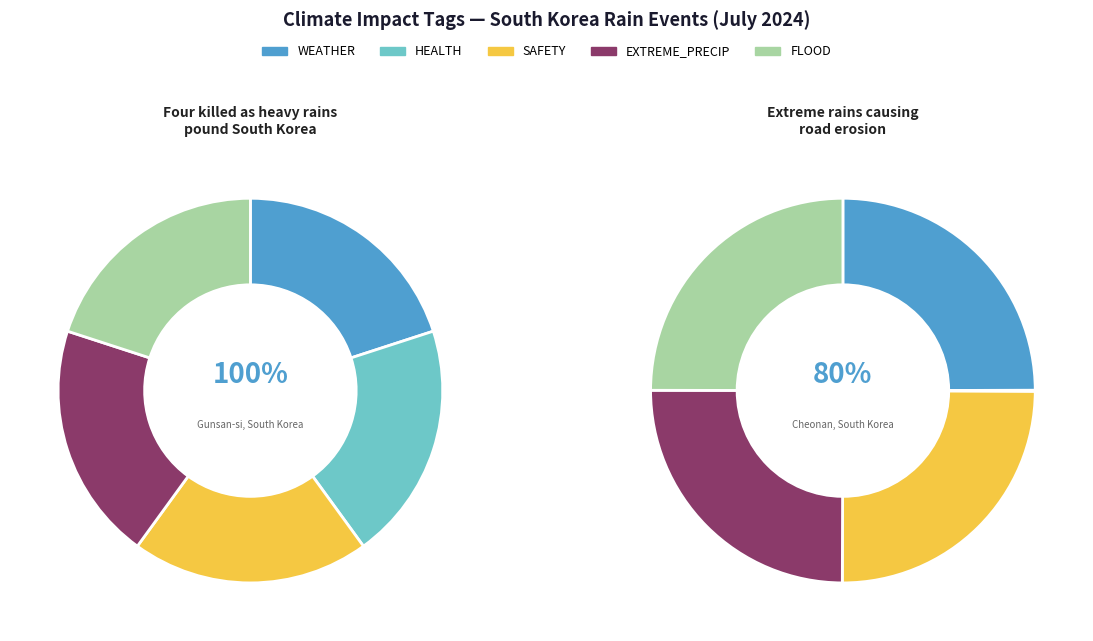

What is the spread (max minus min) of values at Extreme rains causing
road erosion?

1